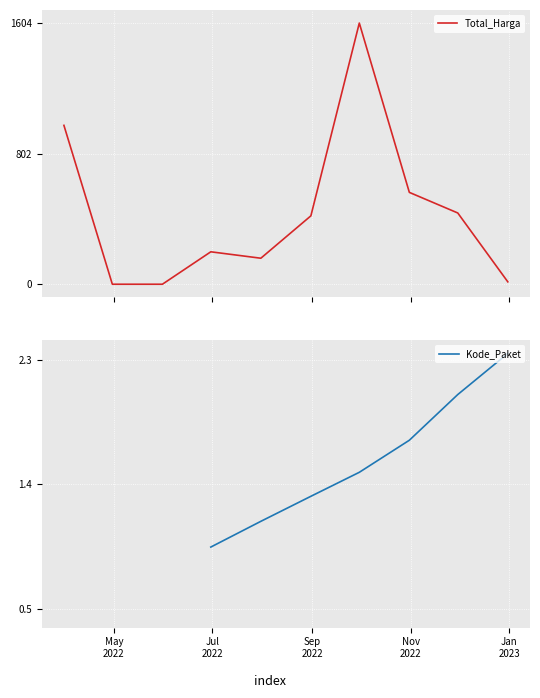

What is the maximum value shown in the chart?

1604.2